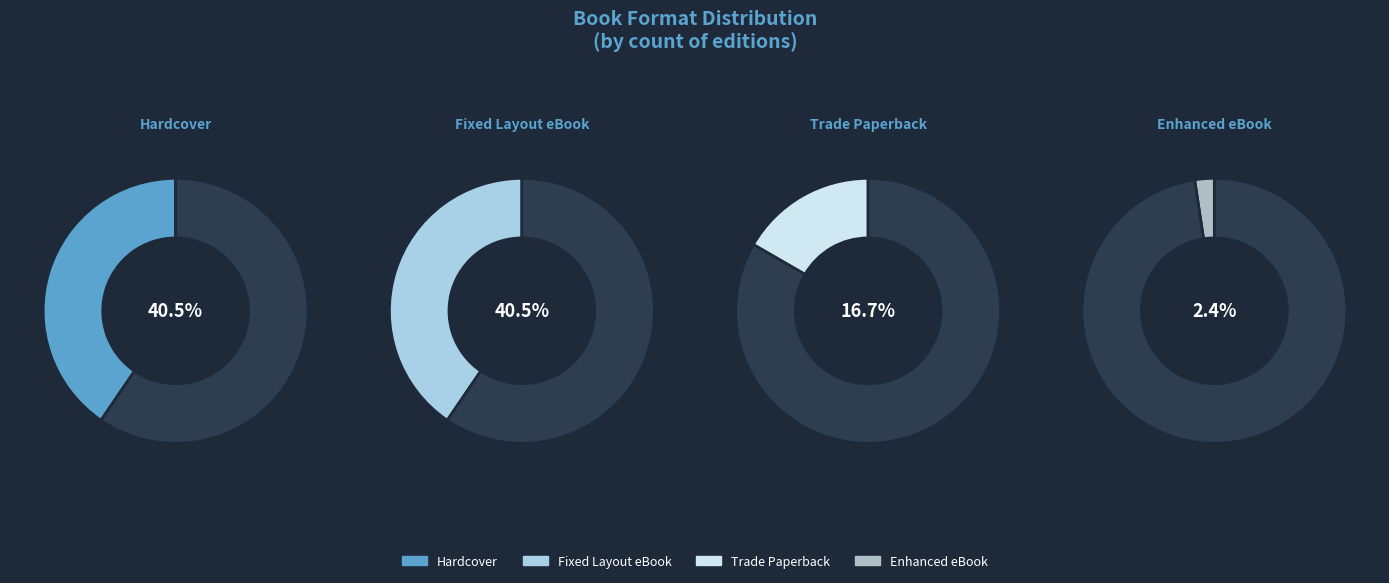

To the nearest percent, what is the average slice percentage?

25%